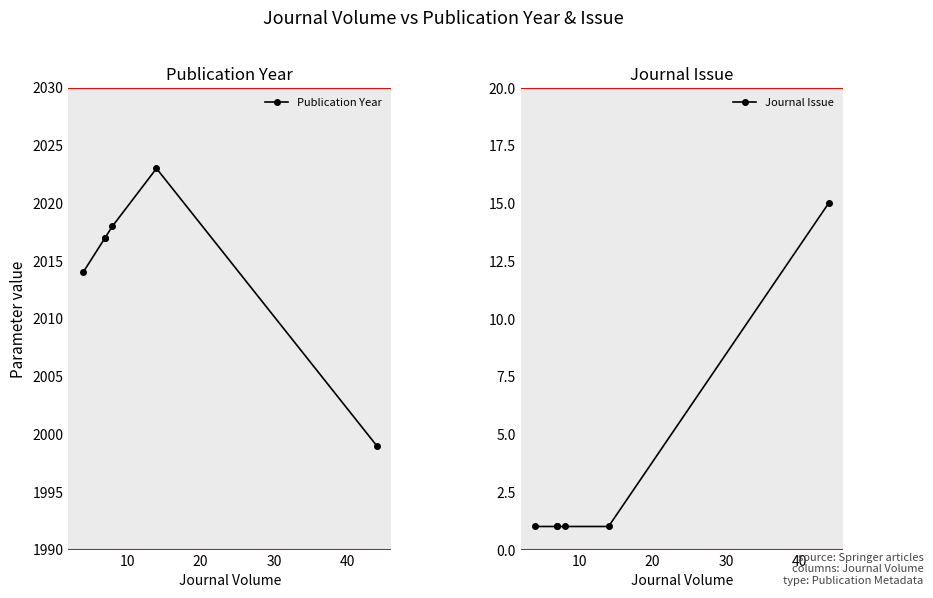

How many lines are shown in the chart?

2